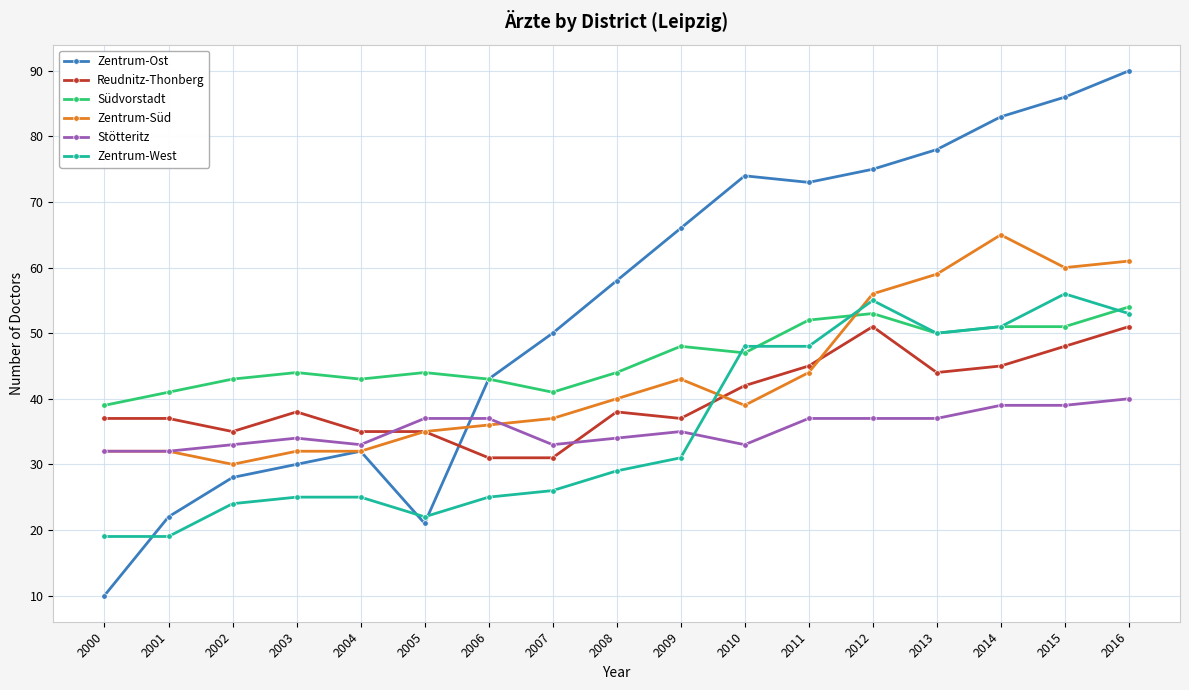

After their last crossing, which series has the higher values: Zentrum-Ost or Zentrum-West?

Zentrum-Ost